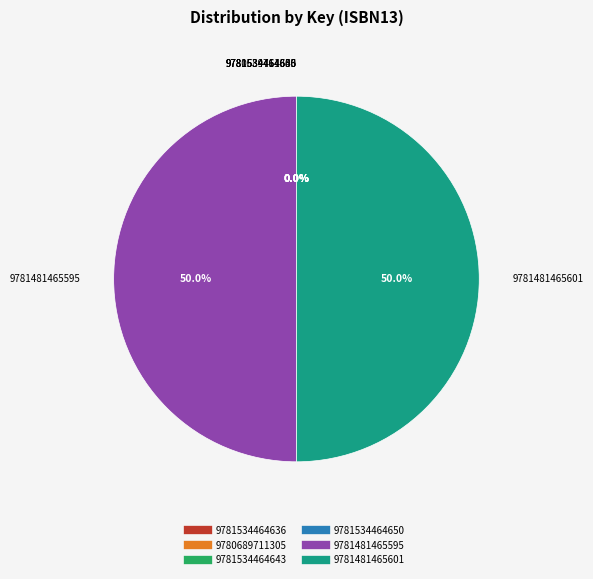

The 9780689711305 slice represents 1% of the pie. True or false?

False